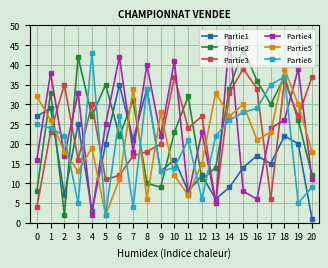

Where is the first local minimum for Partie2?

2